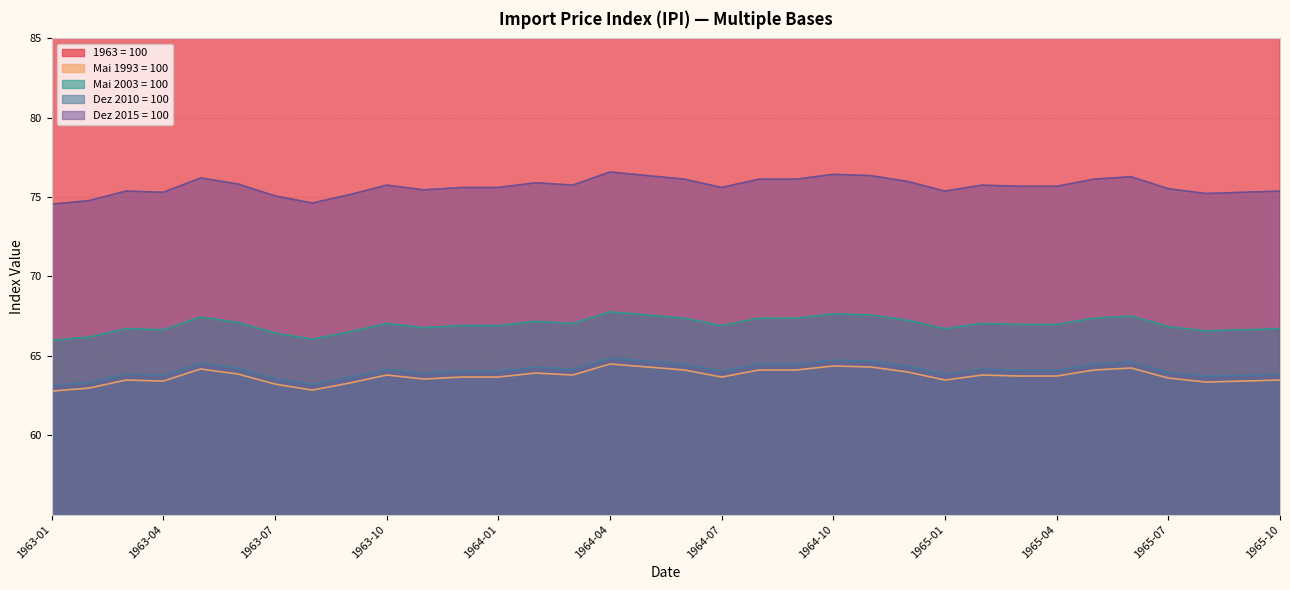

At which label is Mai 1993 = 100 closest to 63?

1963-02